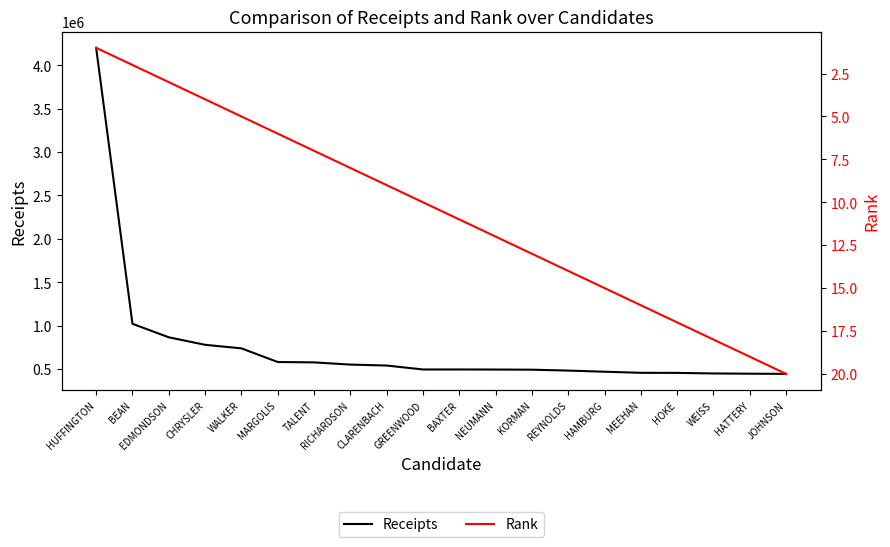

What are all the series names shown in the legend?

Receipts, Rank